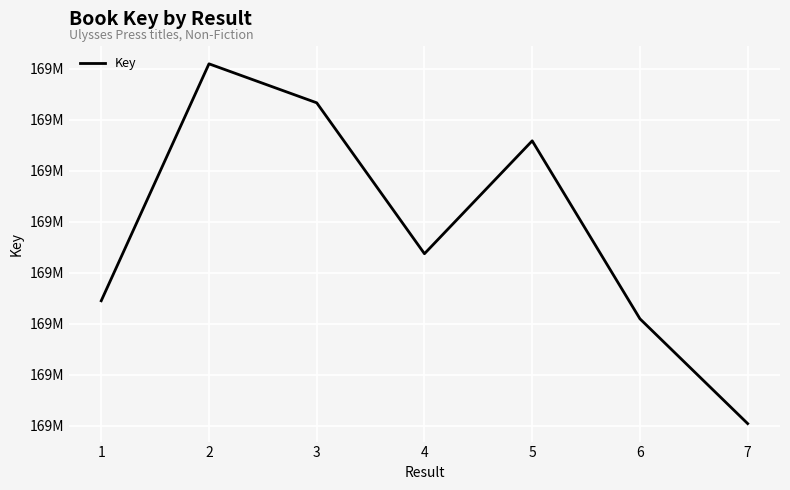

What is the difference between the values at 3 and 6?

21190